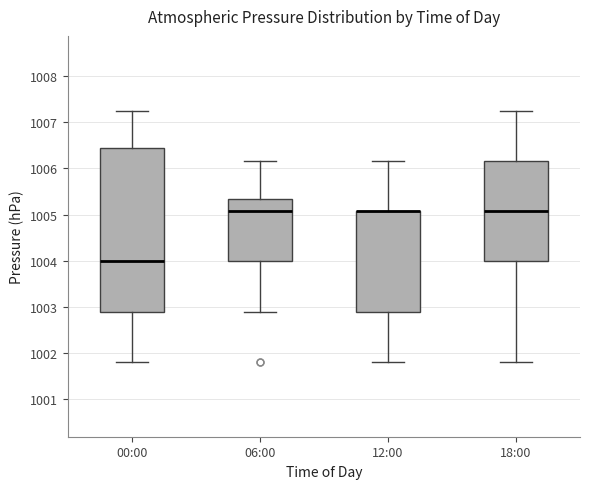

Reading left to right, transcribe this box plot: for each box, give where its median line is, the range the box spans, and where its two whiskers end, as read against the y-axis. The values are not printed on the chart, so give them approximately, as read against the axis.

00:00: median 1004.0, box 1002.9 to 1006.4, whiskers 1001.8 to 1007.2
06:00: median 1005.1, box 1004.0 to 1005.3, whiskers 1002.9 to 1006.2
12:00: median 1005.1 (drawn on the box's upper edge), box 1002.9 to 1005.1, whiskers 1001.8 to 1006.2
18:00: median 1005.1, box 1004.0 to 1006.2, whiskers 1001.8 to 1007.2